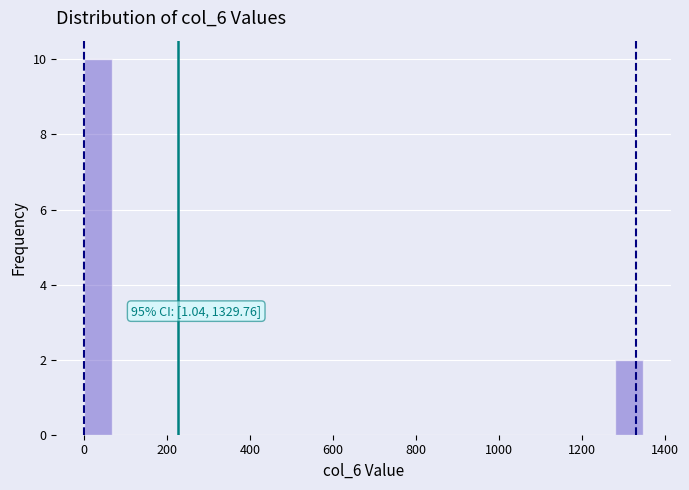

Read against the x-axis, roughly where is the centre of the tallest bar?

40